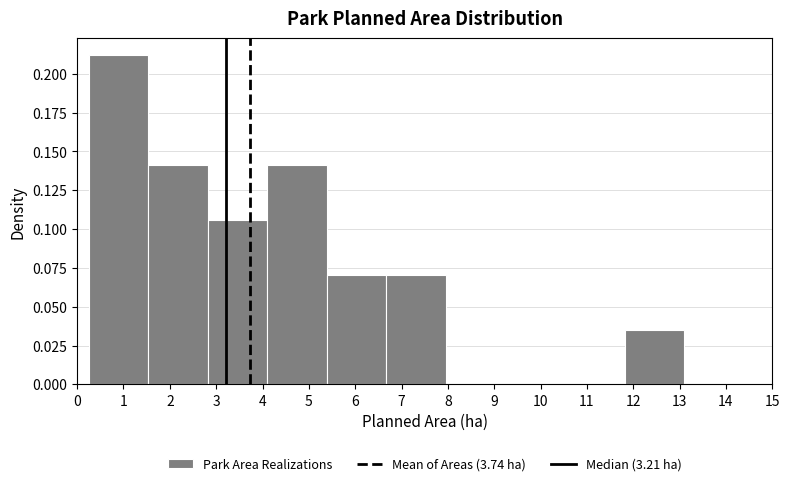

What is the height of the bar covering 4.1 to 5.4 on the x-axis? Neither the bar edges nor the heights are printed on the chart, so give them approximately, as read against the axes.

0.140